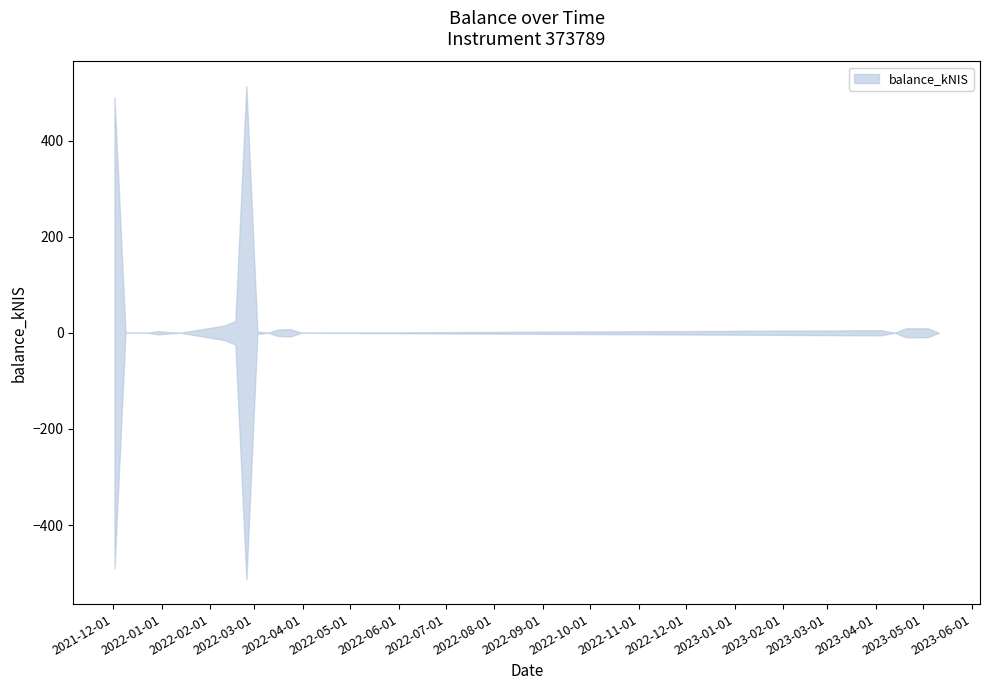

What is the change in value from 2022-03-03 to 2023-04-27?

+6.8